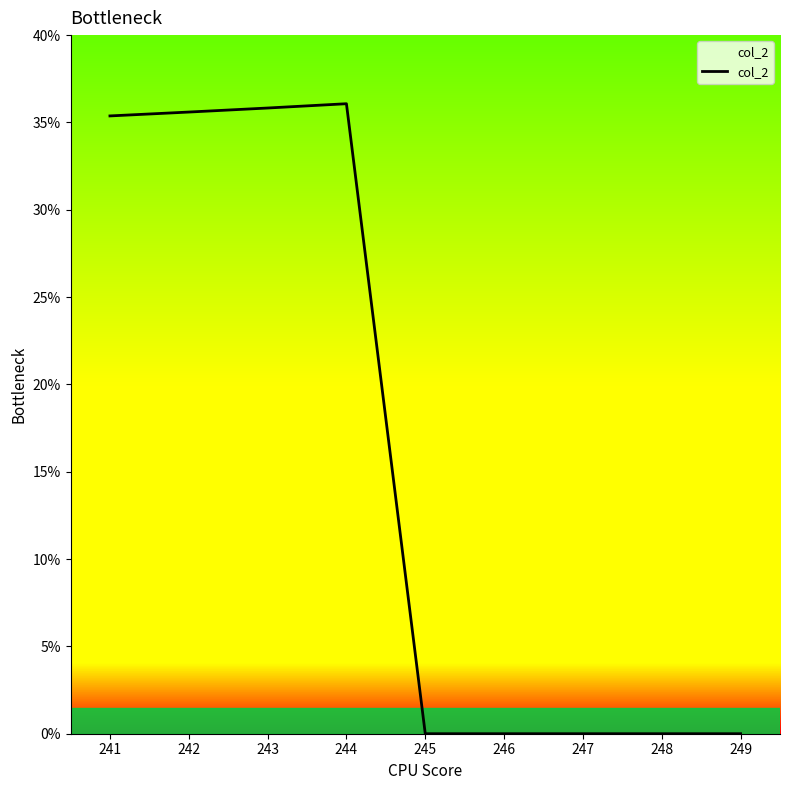

Read the value at 242.

35.6